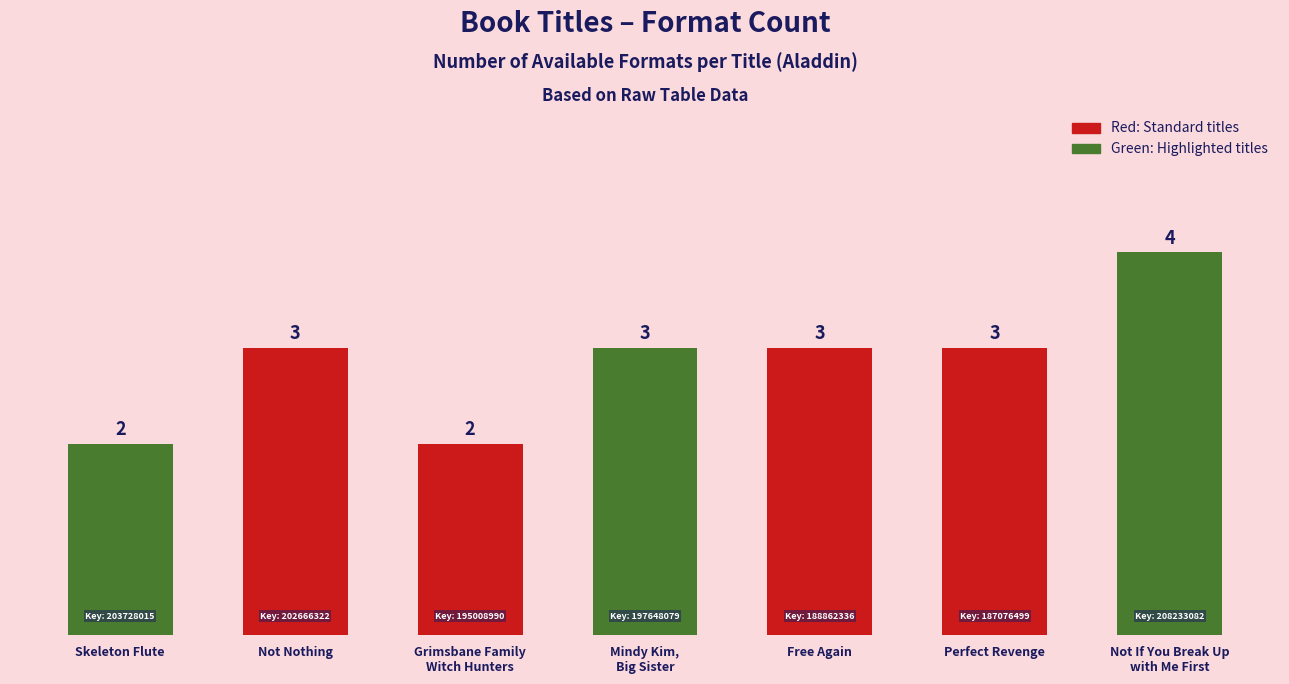

Reading left to right, extract all data points from this chart.

Skeleton Flute=2	Not Nothing=3	Grimsbane Family
Witch Hunters=2	Mindy Kim,
Big Sister=3	Free Again=3	Perfect Revenge=3	Not If You Break Up
with Me First=4